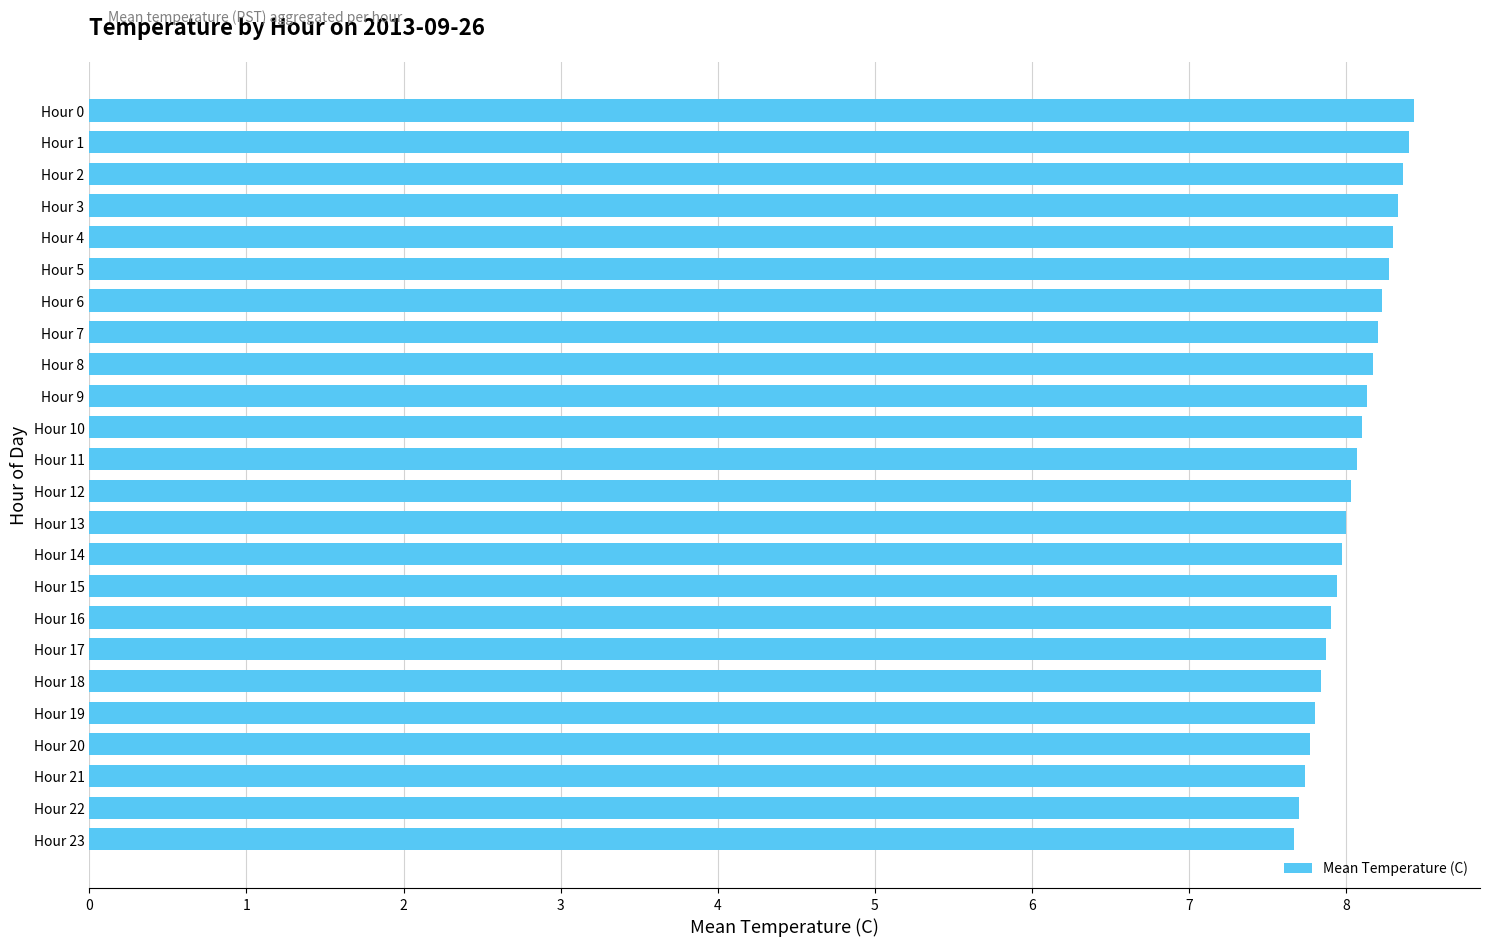

What is the difference between the second highest and minimum values?

0.7